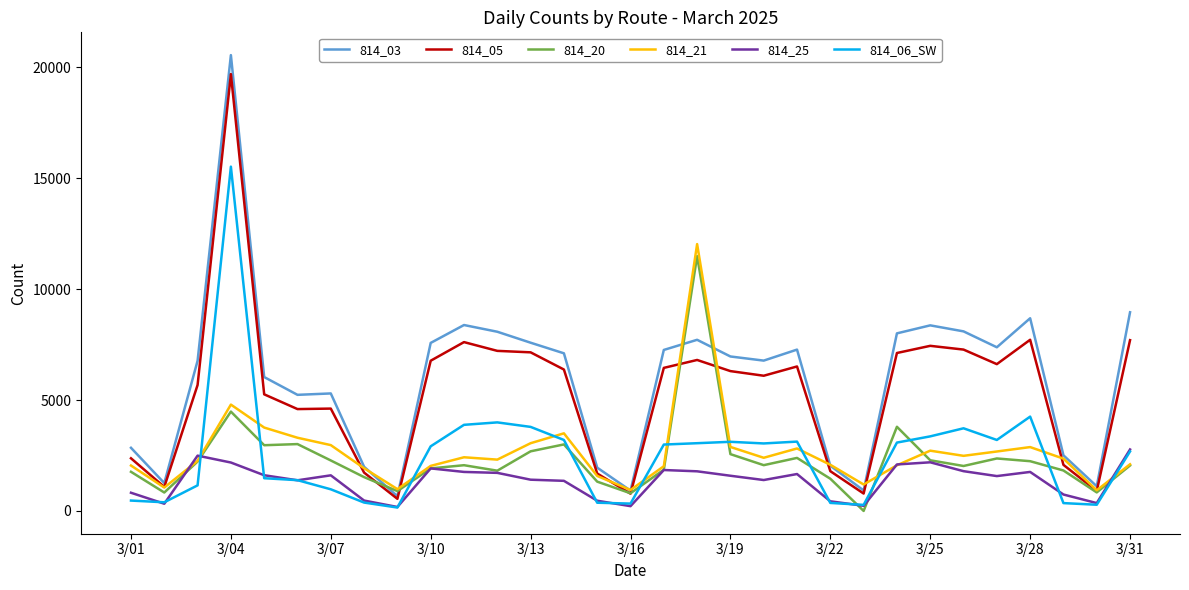

What is the maximum value shown in the chart?

20546